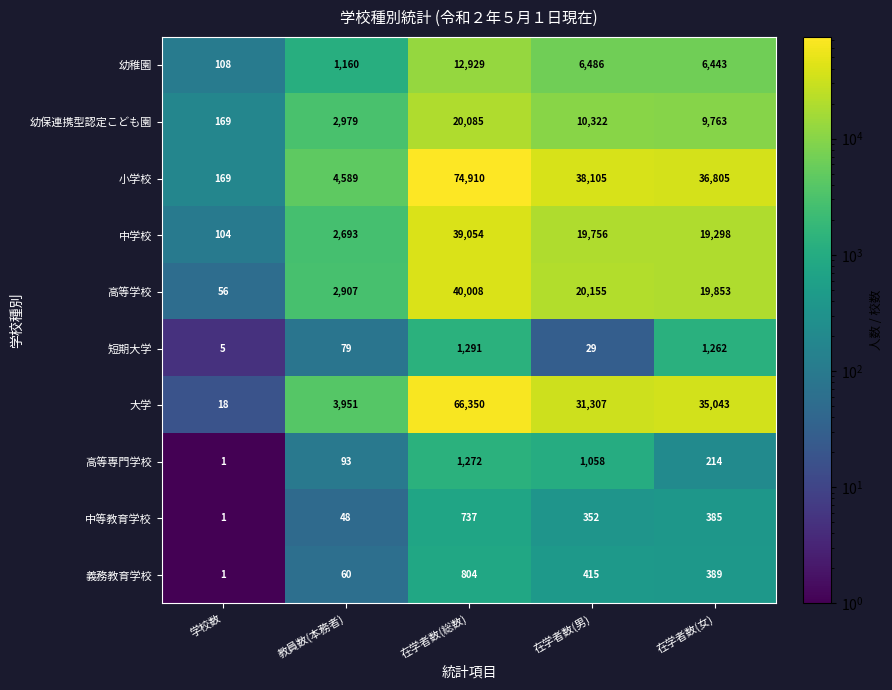

What is the difference between the maximum and minimum values in the 高等専門学校 series?

1271